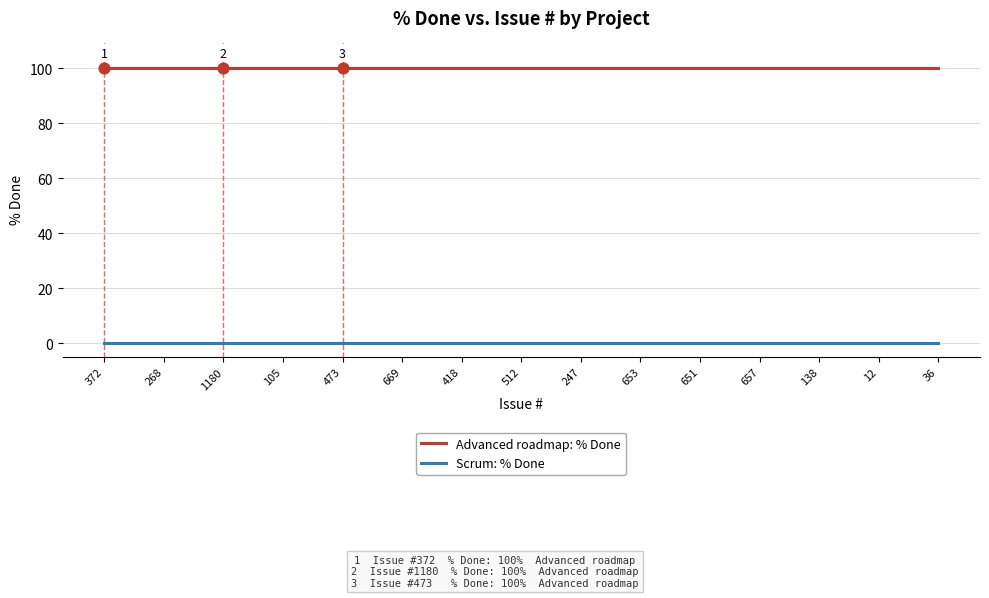

Is the value of Advanced roadmap: % Done at 105 greater than the value of Scrum: % Done at 512?

Yes